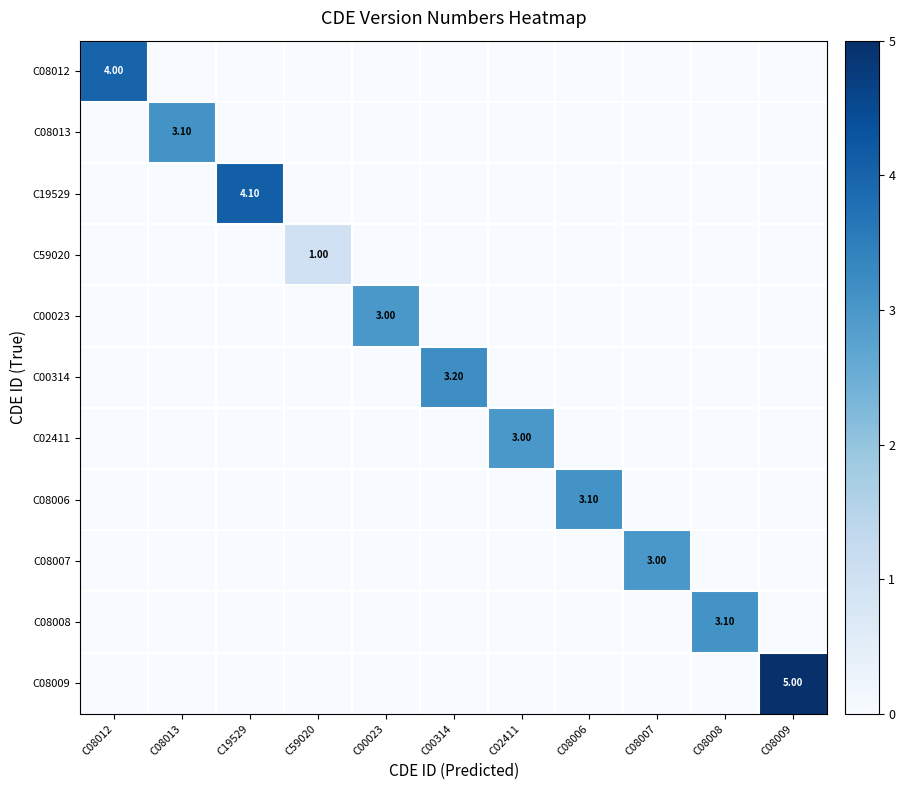

What is the maximum value shown in the chart?

5.0